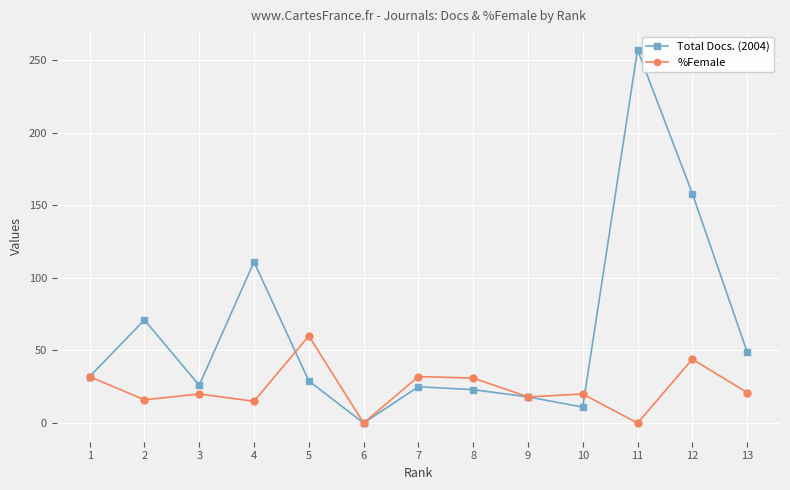

At which category does Total Docs. (2004) reach its first local valley?

3